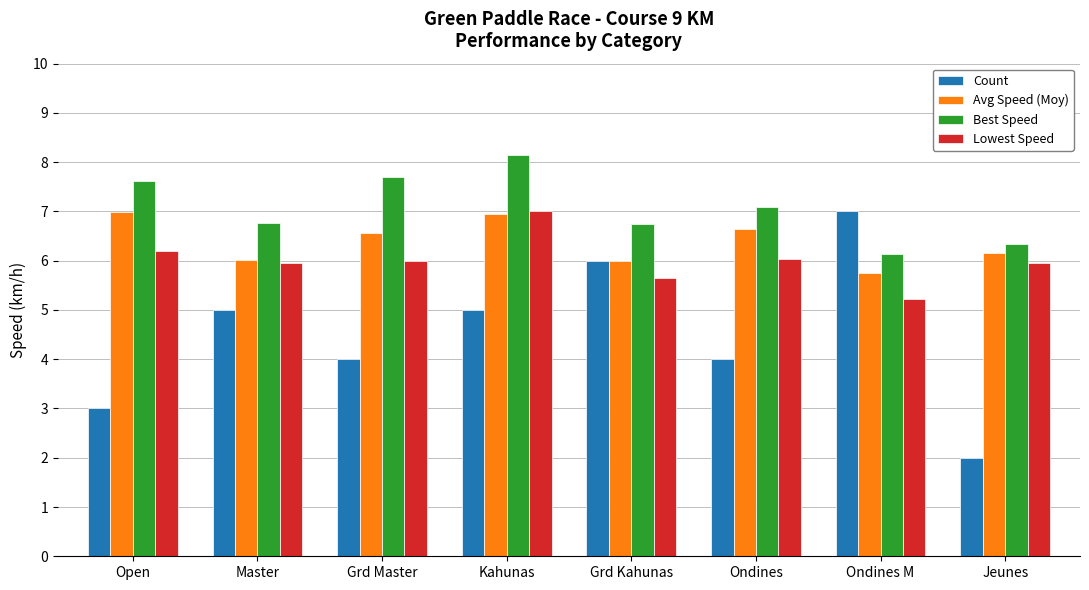

What is the label of the 2nd bar from the right?

Ondines M